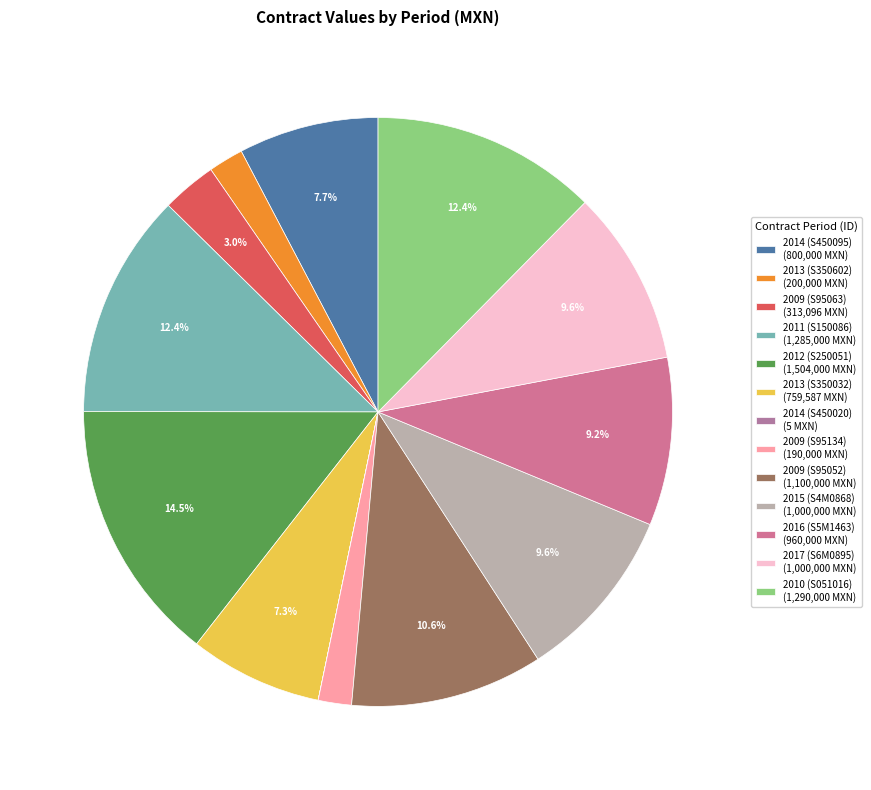

How many segments does this pie chart have?

13